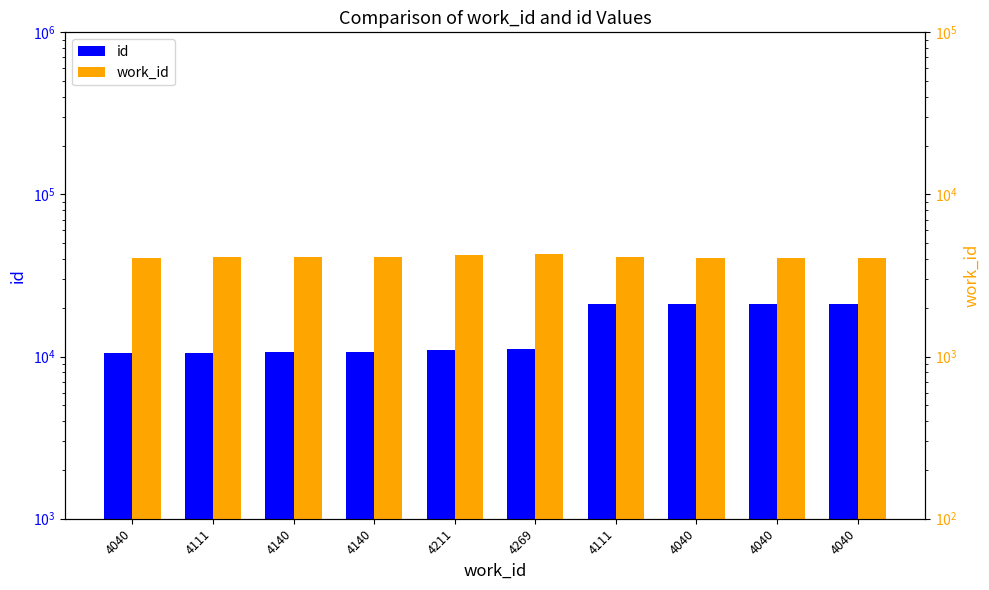

What is the difference between the maximum and second lowest values in the work_id series?

229